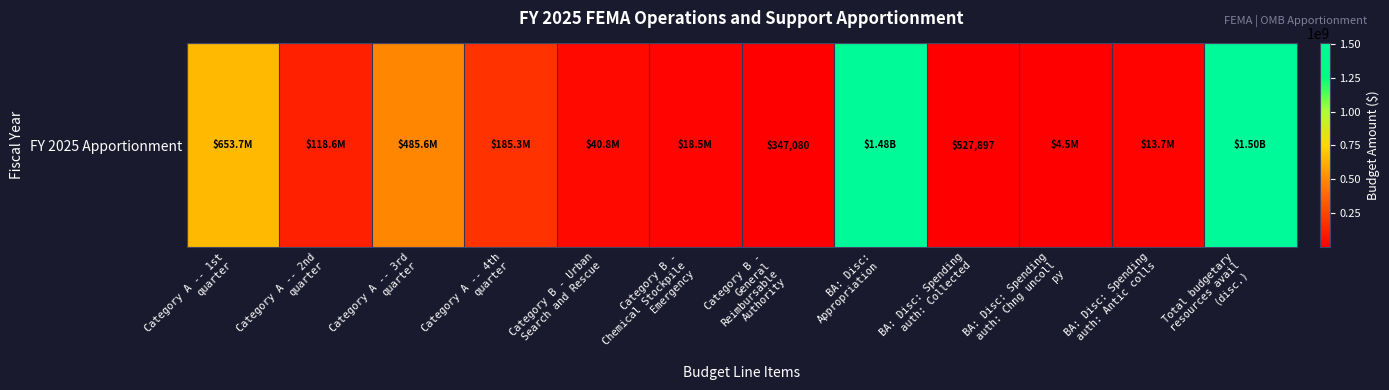

At which label does the data first exceed 118627588?

Category A -- 1st
quarter